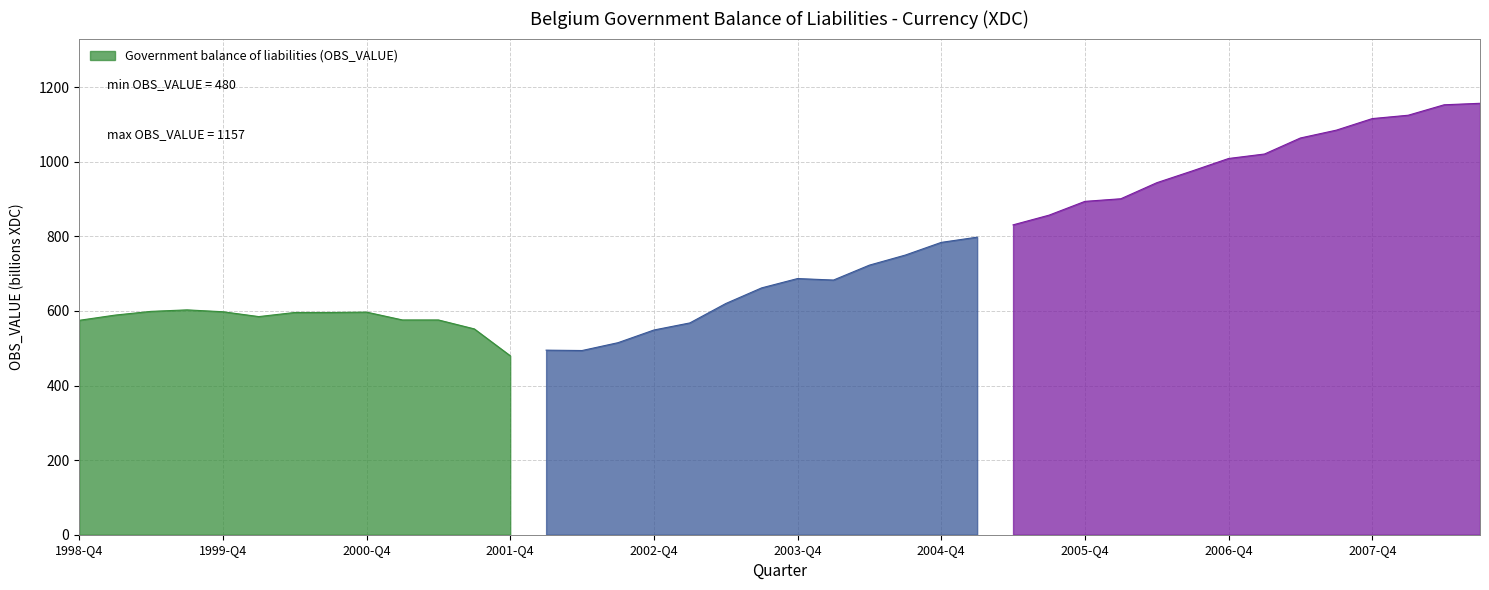

True or false: the data shows 1116 at 2007-Q4.

True